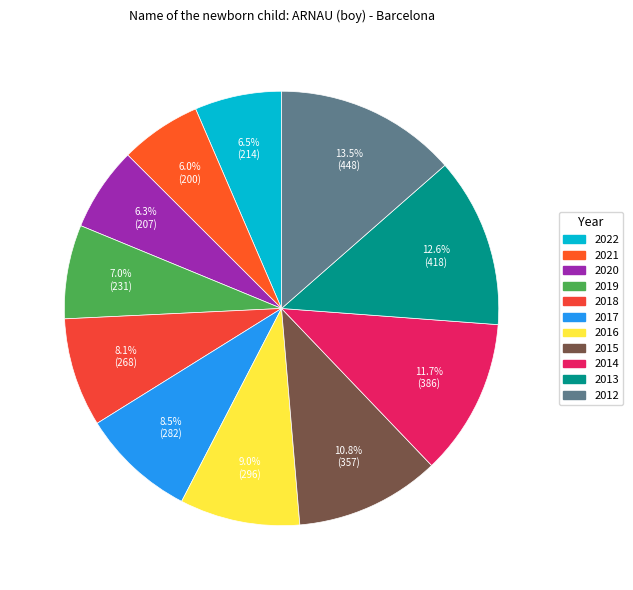

Which slice is the largest?

2012